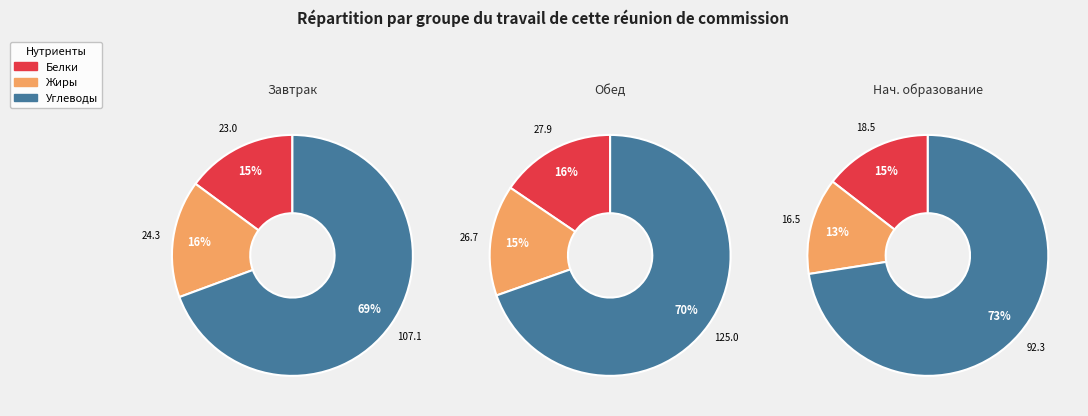

What is the total percentage of Белки and Углеводы?

84.2%